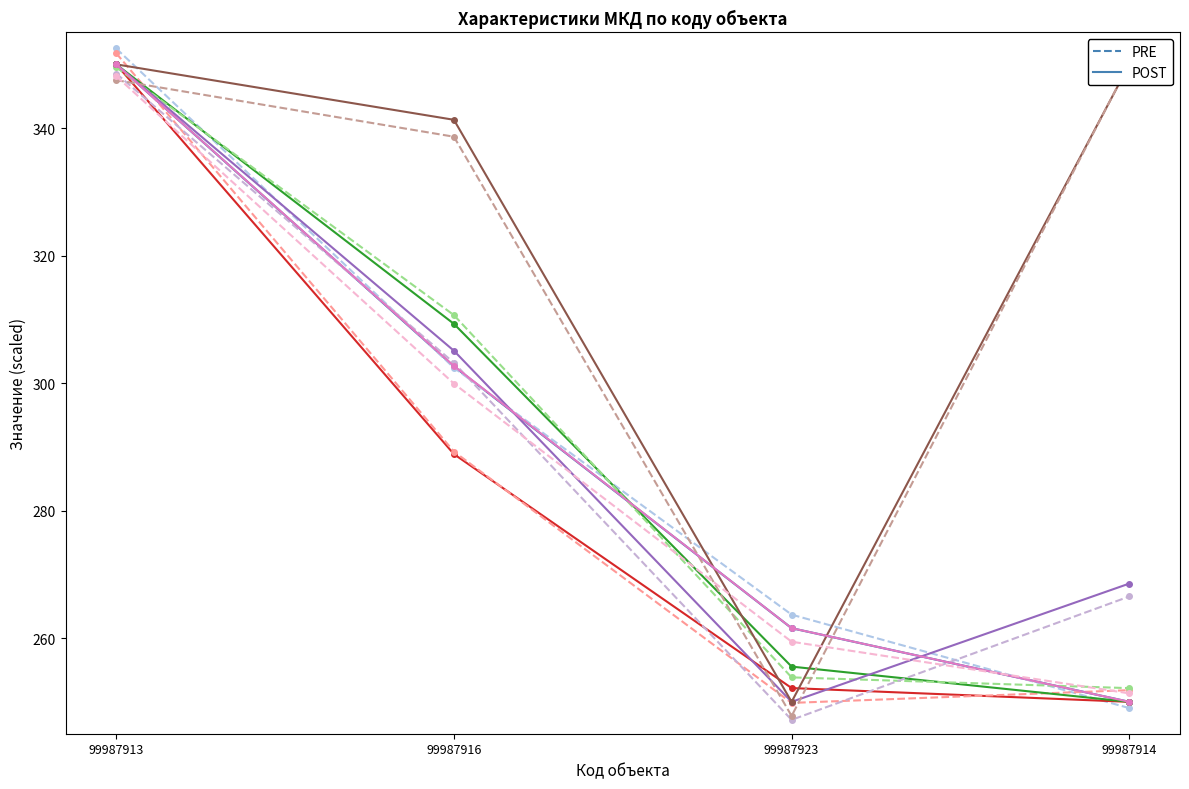

Which category has the highest value across all series?

99987913